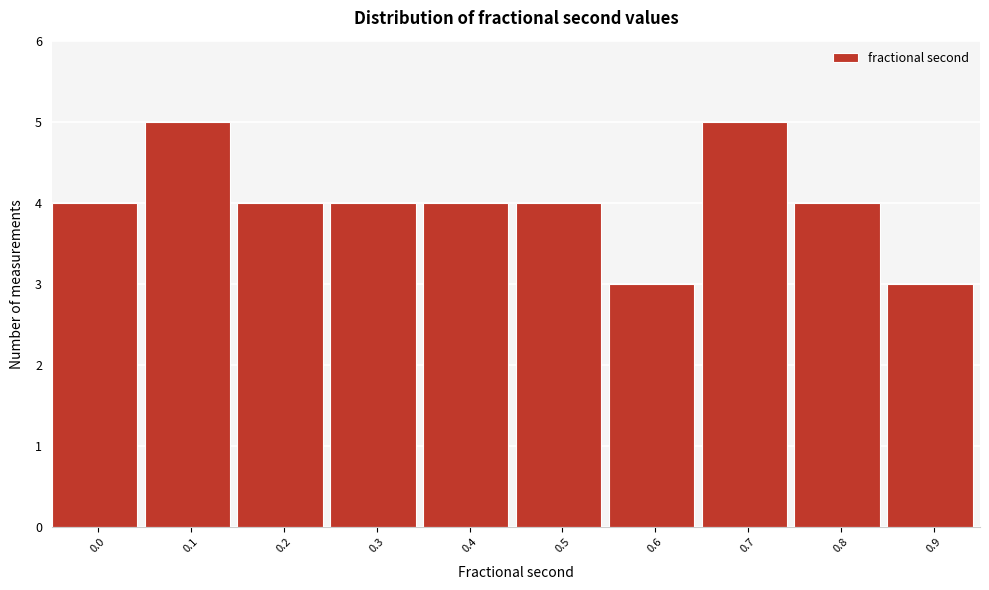

Reading left to right, what are all the values shown in this chart?

4	5	4	4	4	4	3	5	4	3